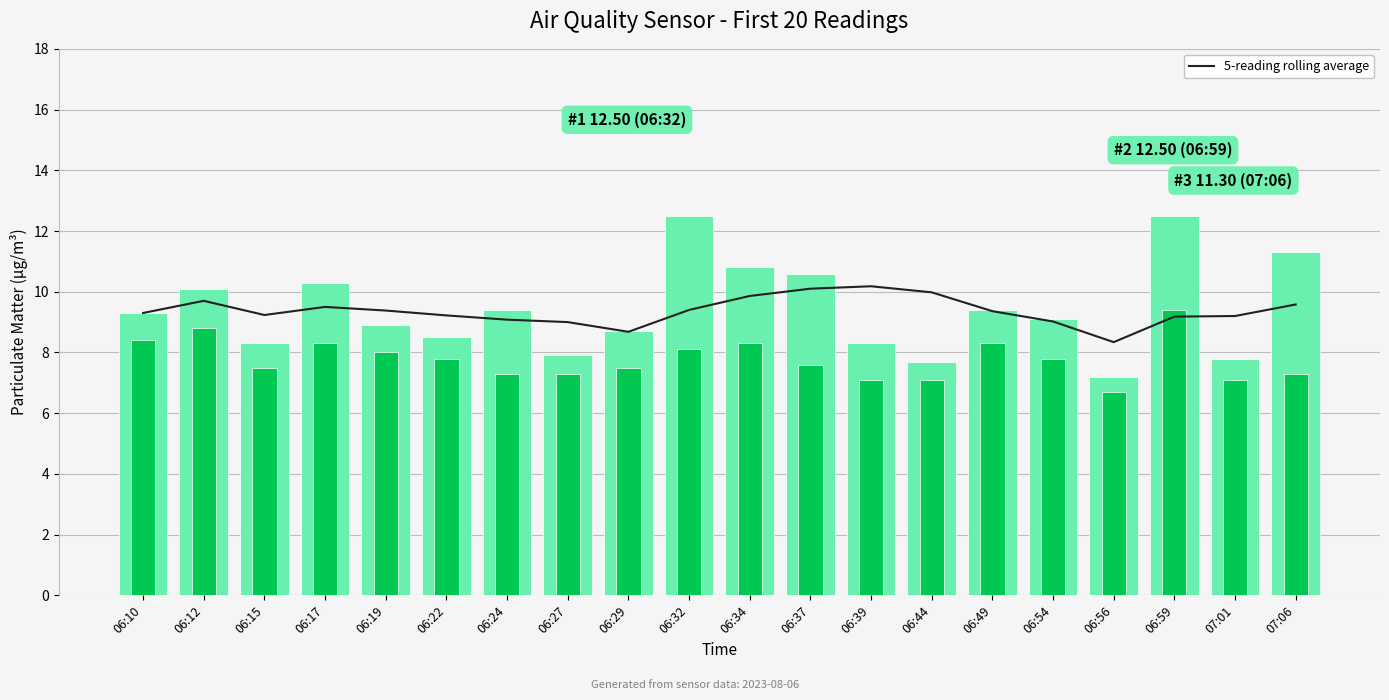

Reading left to right, transcribe all the data shown in this chart.

5-reading rolling average: 06:10=9.3	06:12=9.7	06:15=9.2	06:17=9.5	06:19=9.4	06:22=9.2	06:24=9.1	06:27=9.0	06:29=8.7	06:32=9.4	06:34=9.9	06:37=10.1	06:39=10.2	06:44=10.0	06:49=9.4	06:54=9.0	06:56=8.3	06:59=9.2	07:01=9.2	07:06=9.6
SDS_P1: 06:10=9.3	06:12=10.1	06:15=8.3	06:17=10.3	06:19=8.9	06:22=8.5	06:24=9.4	06:27=7.9	06:29=8.7	06:32=12.5	06:34=10.8	06:37=10.6	06:39=8.3	06:44=7.7	06:49=9.4	06:54=9.1	06:56=7.2	06:59=12.5	07:01=7.8	07:06=11.3
SDS_P2: 06:10=8.4	06:12=8.8	06:15=7.5	06:17=8.3	06:19=8.0	06:22=7.8	06:24=7.3	06:27=7.3	06:29=7.5	06:32=8.1	06:34=8.3	06:37=7.6	06:39=7.1	06:44=7.1	06:49=8.3	06:54=7.8	06:56=6.7	06:59=9.4	07:01=7.1	07:06=7.3